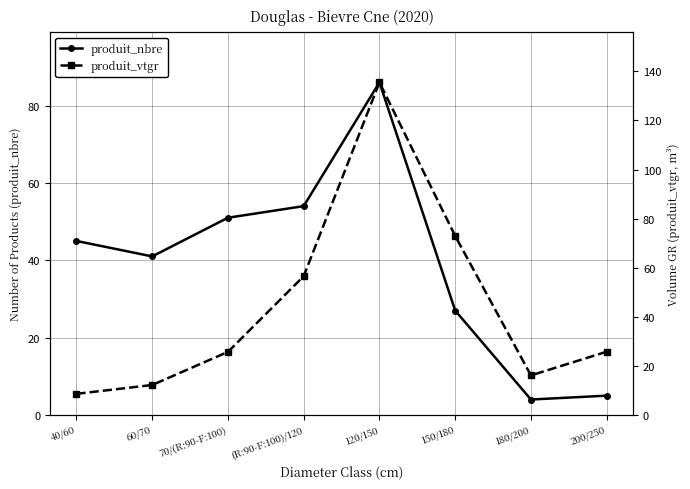

What is the maximum value for produit_nbre?

86